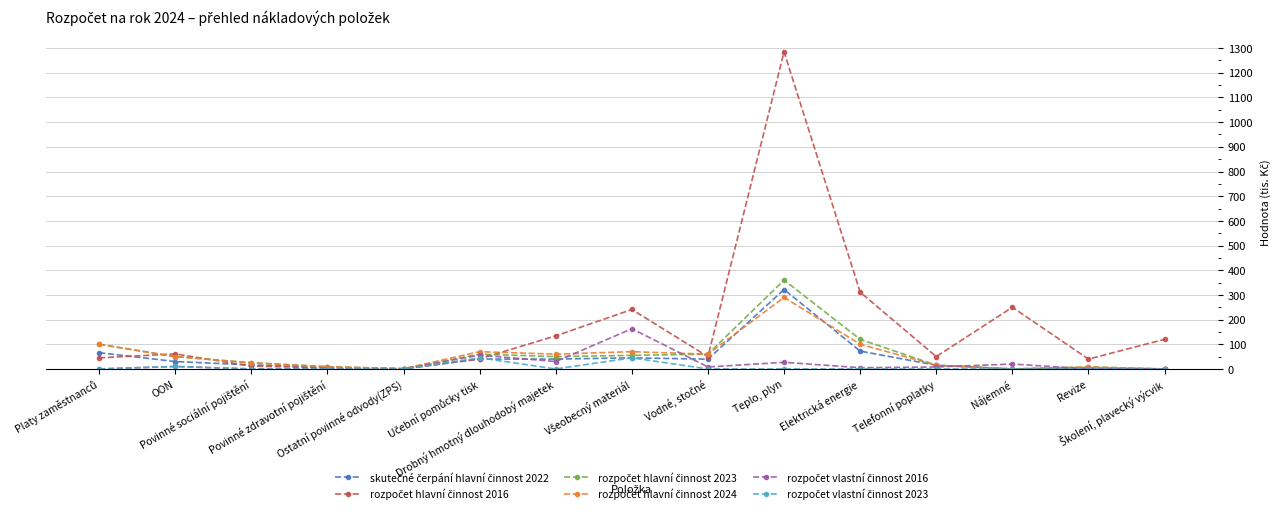

What is the maximum value shown in the chart?

1285.0